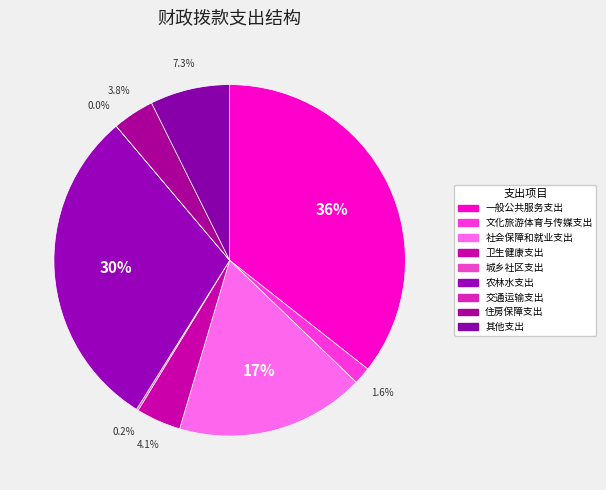

Does 卫生健康支出 represent more than half of the total?

No